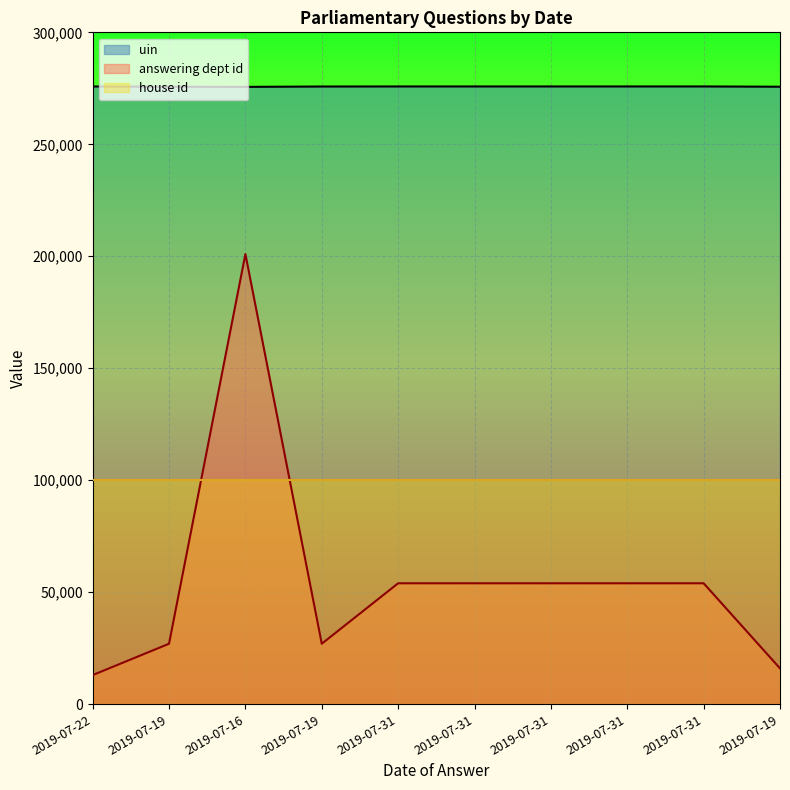

List the series in order of their overall mean, highest first.

uin, house id, answering dept id